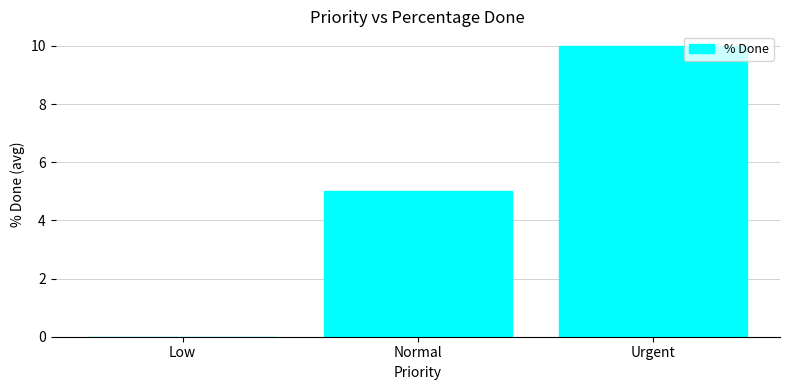

Which label corresponds to the largest value in the chart?

Urgent